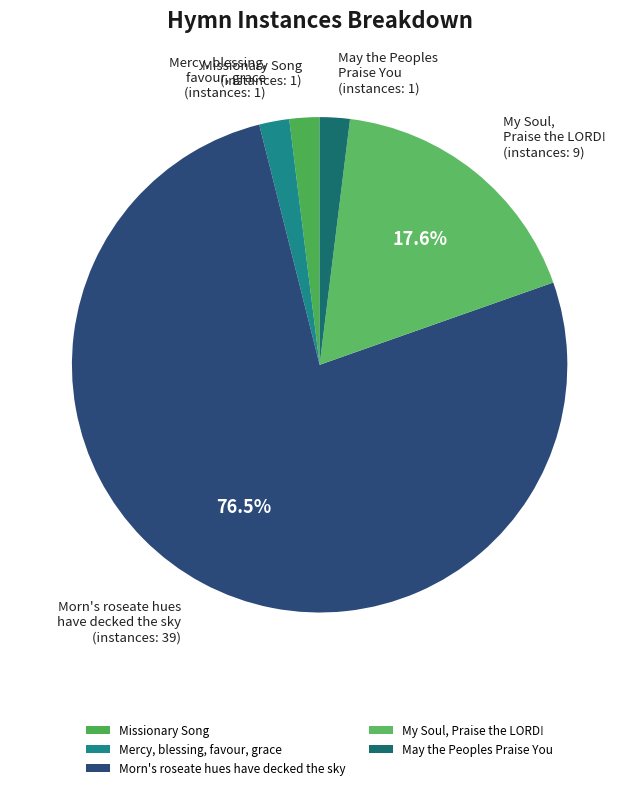

Is it true that May the Peoples Praise You is 2% of the pie?

True